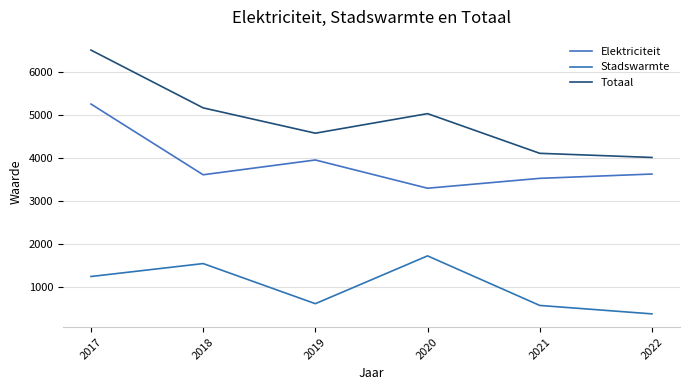

What is the value of the Elektriciteit point at the 2nd from the left?

3621